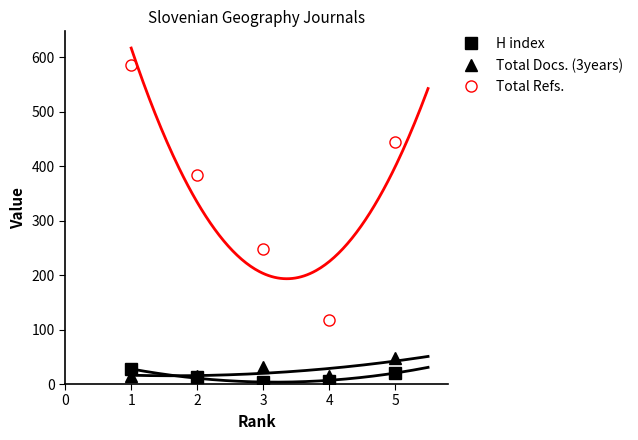

The value of Total Refs. at 1 is 309. True or false?

False